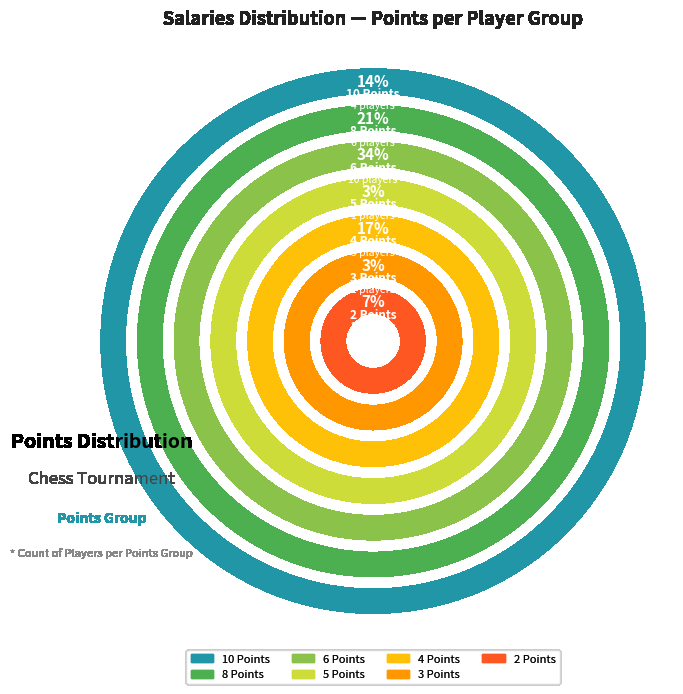

Which slice is the smallest?

5 Points